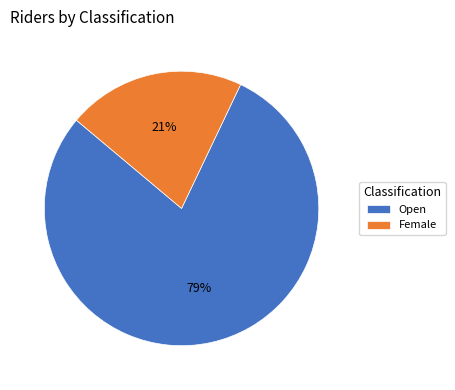

How many segments does this pie chart have?

2